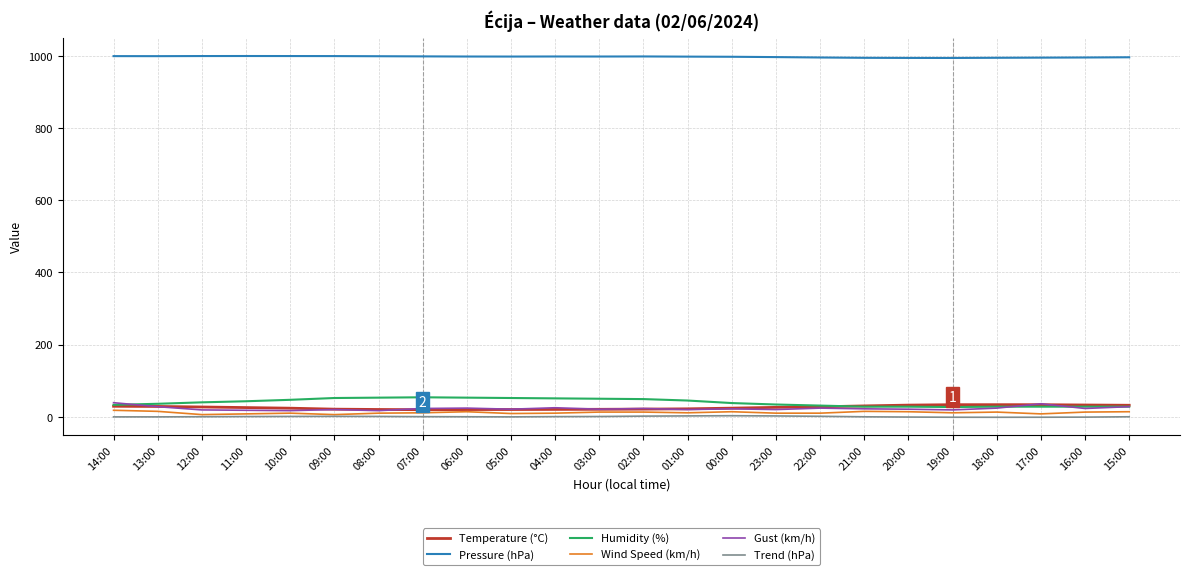

The Temperature (°C) series shows 31.9 at 15:00. True or false?

True